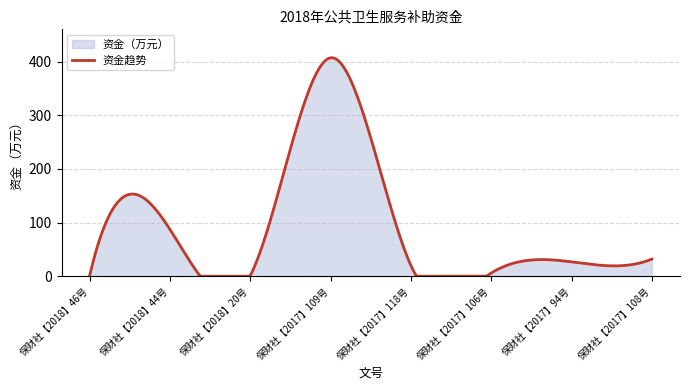

Rank the categories by value from lowest to highest.

保财社【2018】20号, 保财社【2018】46号, 保财社【2017】106号, 保财社【2017】118号, 保财社【2017】94号, 保财社【2017】108号, 保财社【2018】44号, 保财社【2017】109号